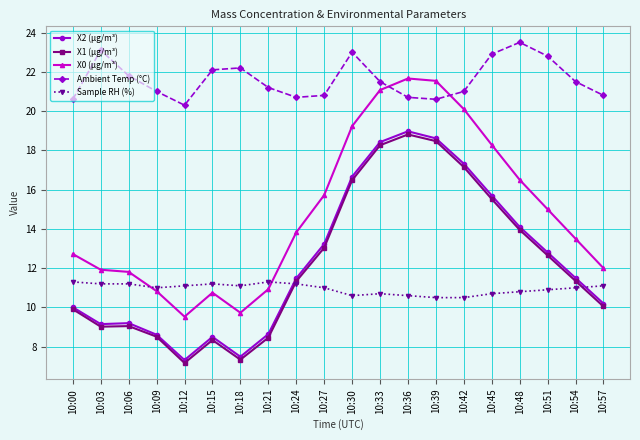

List the series in order of their peak value, highest first.

Ambient Temp (°C), X0 (μg/m³), X2 (μg/m³), X1 (μg/m³), Sample RH (%)